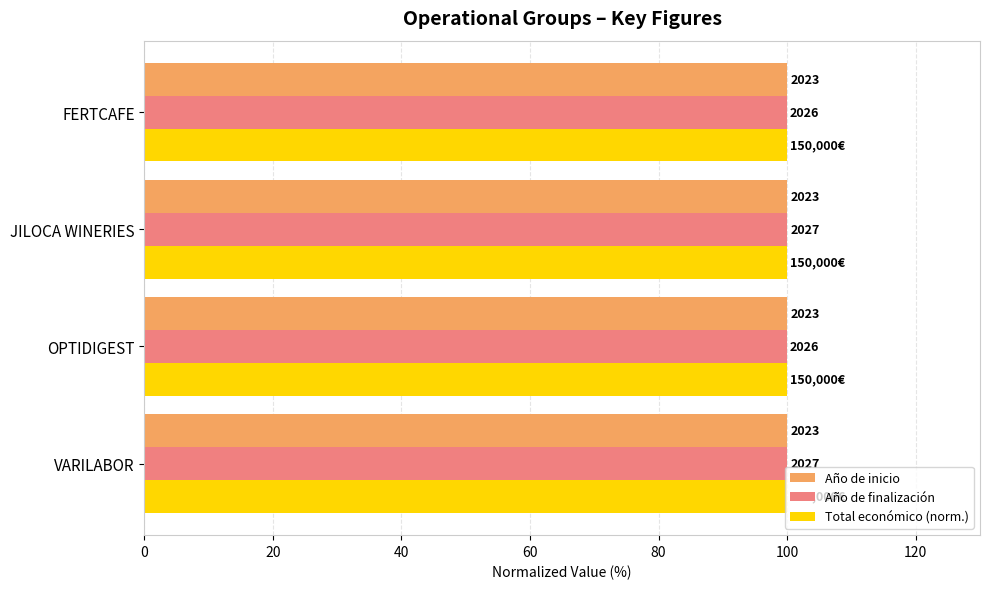

What are all the series names shown in the legend?

Año de inicio, Año de finalización, Total económico (norm.)